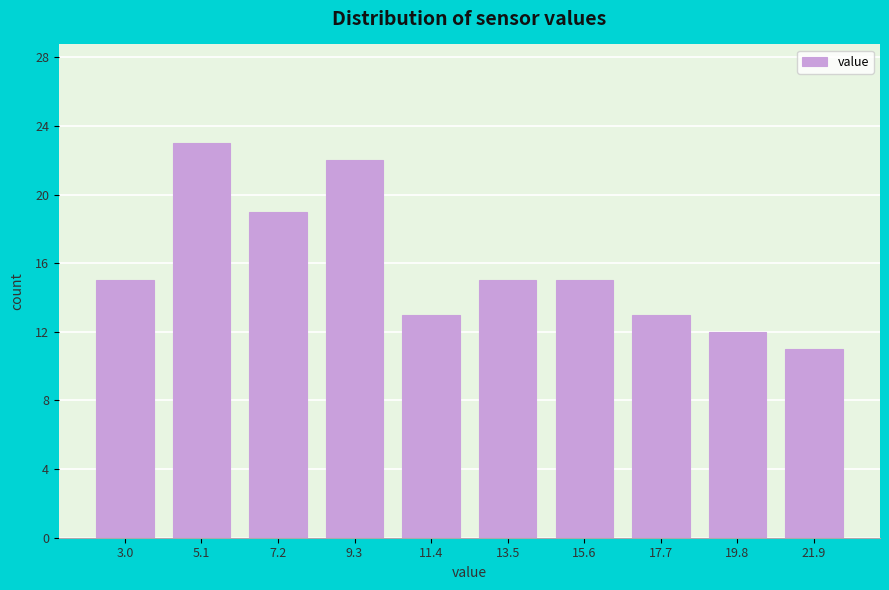

Reading left to right, transcribe all the data shown in this chart.

15	23	19	22	13	15	15	13	12	11